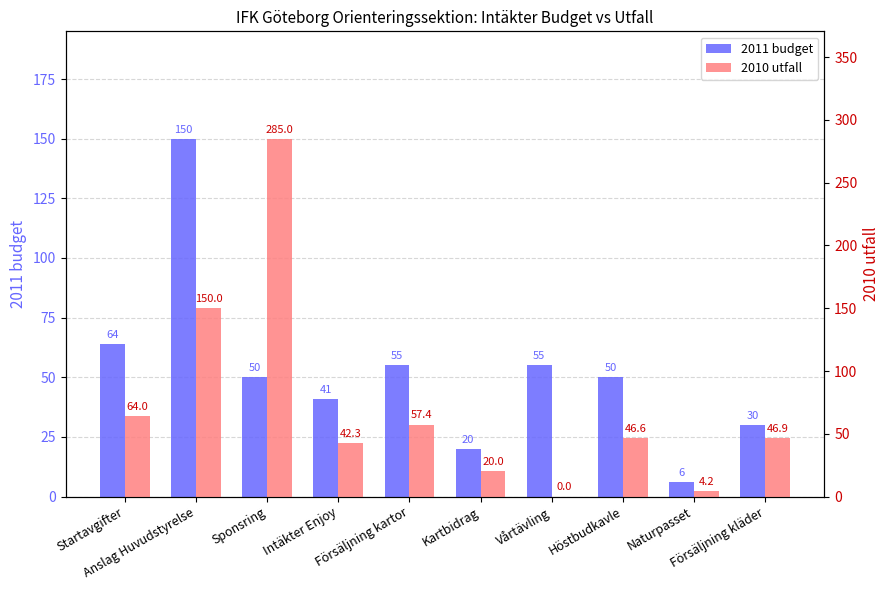

Reading left to right, list all the values displayed in this chart.

2011 budget: 64.0	150.0	50.0	41.0	55.0	20.0	55.0	50.0	6.0	30.0
2010 utfall: 64.0	150.0	285.0	42.3	57.4	20.0	0.0	46.6	4.2	46.9